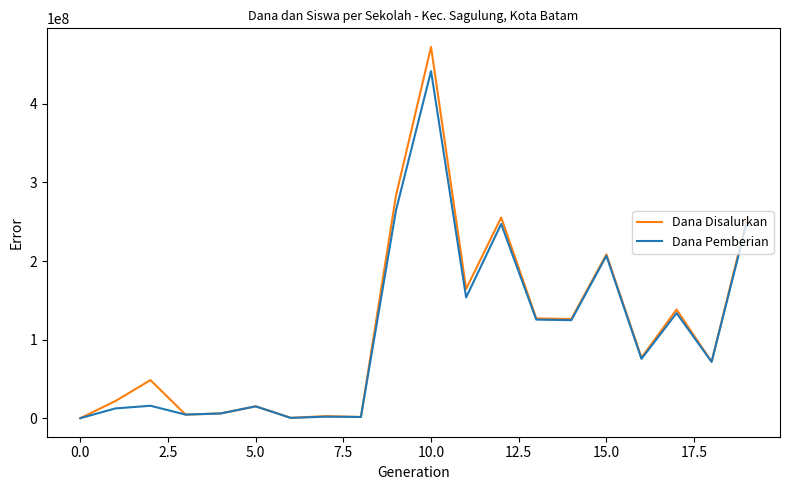

List the series in order of their peak value, highest first.

Dana Disalurkan, Dana Pemberian